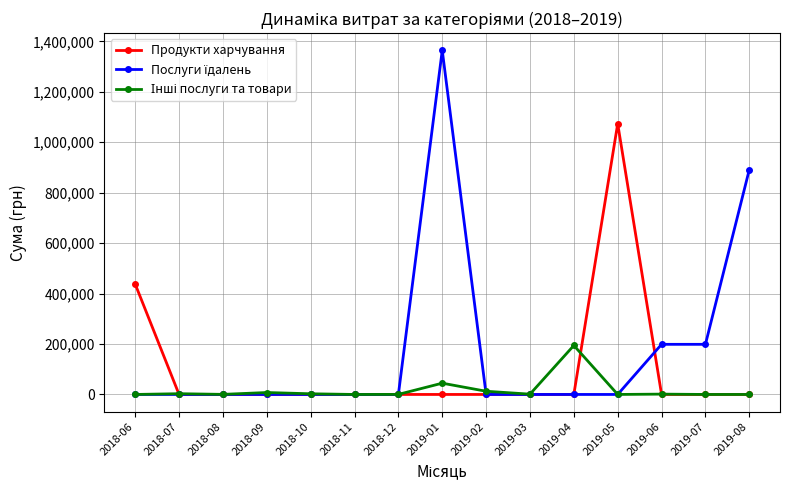

What is the label of the 3rd point from the left?

2018-08